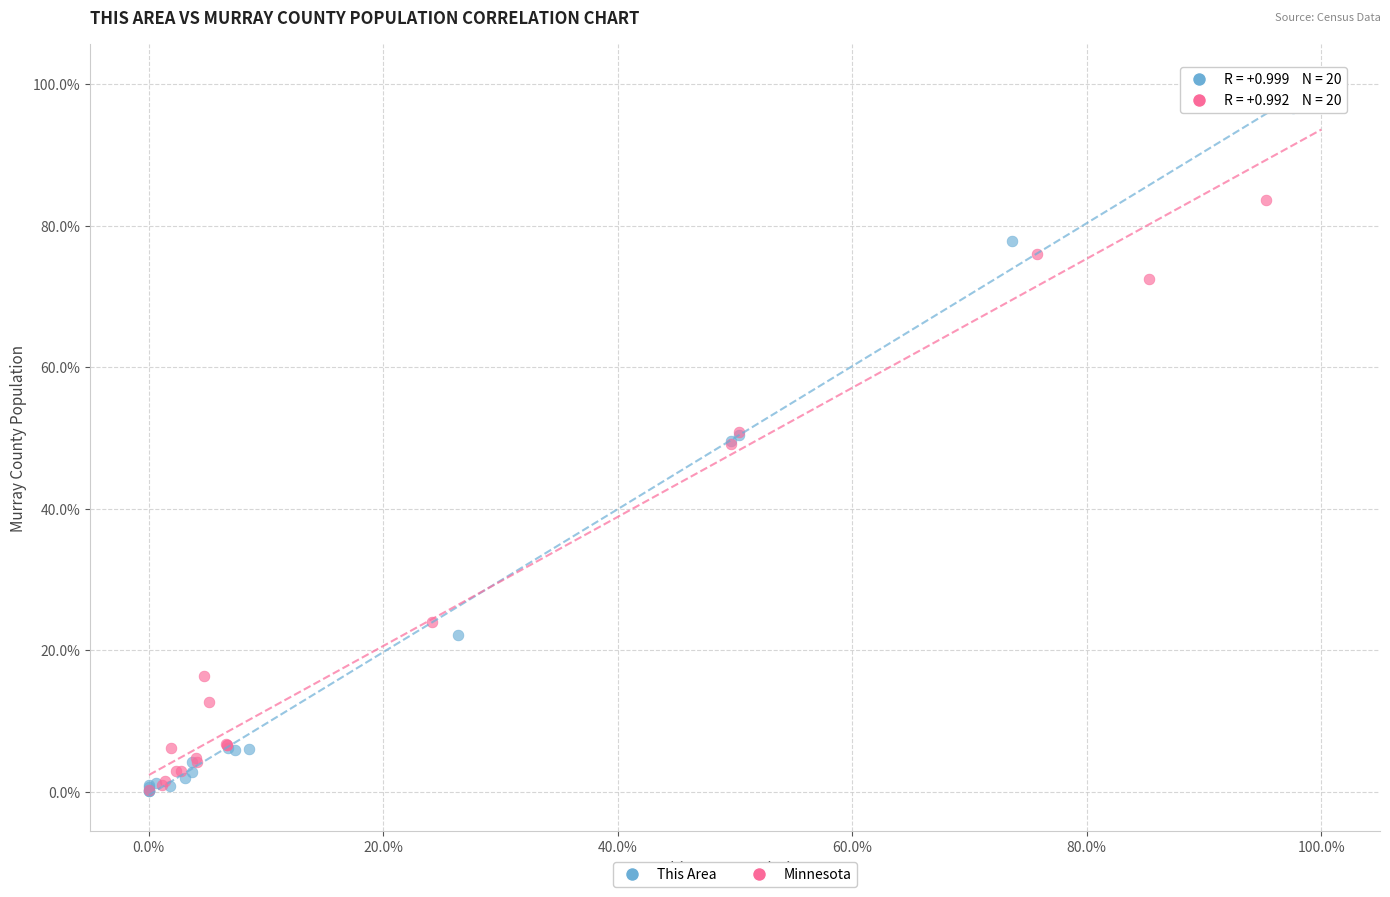

Which series has the widest spread of Y values?

This Area